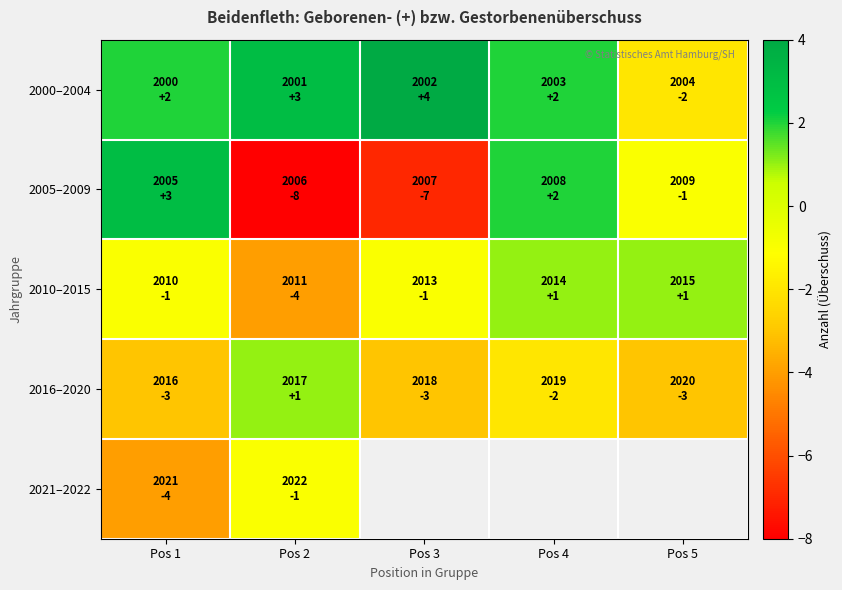

What value does the 2021–2022 series have at Pos 2?

-1.0